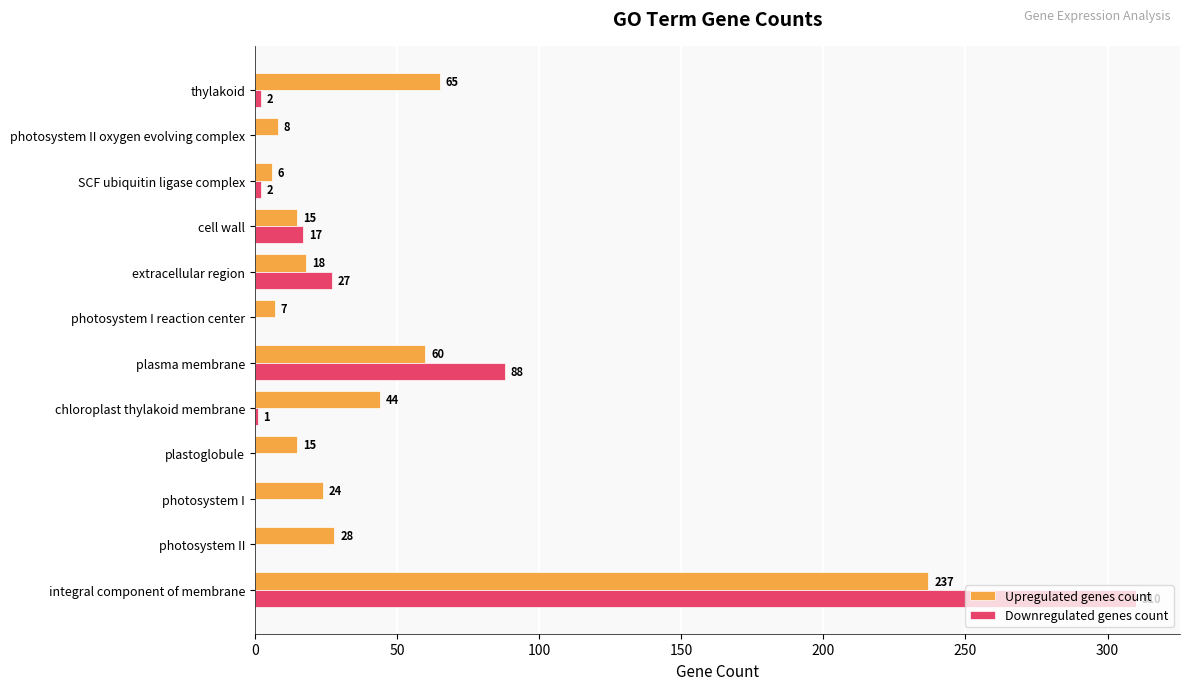

True or false: Downregulated genes count has a value of 27 at extracellular region.

True